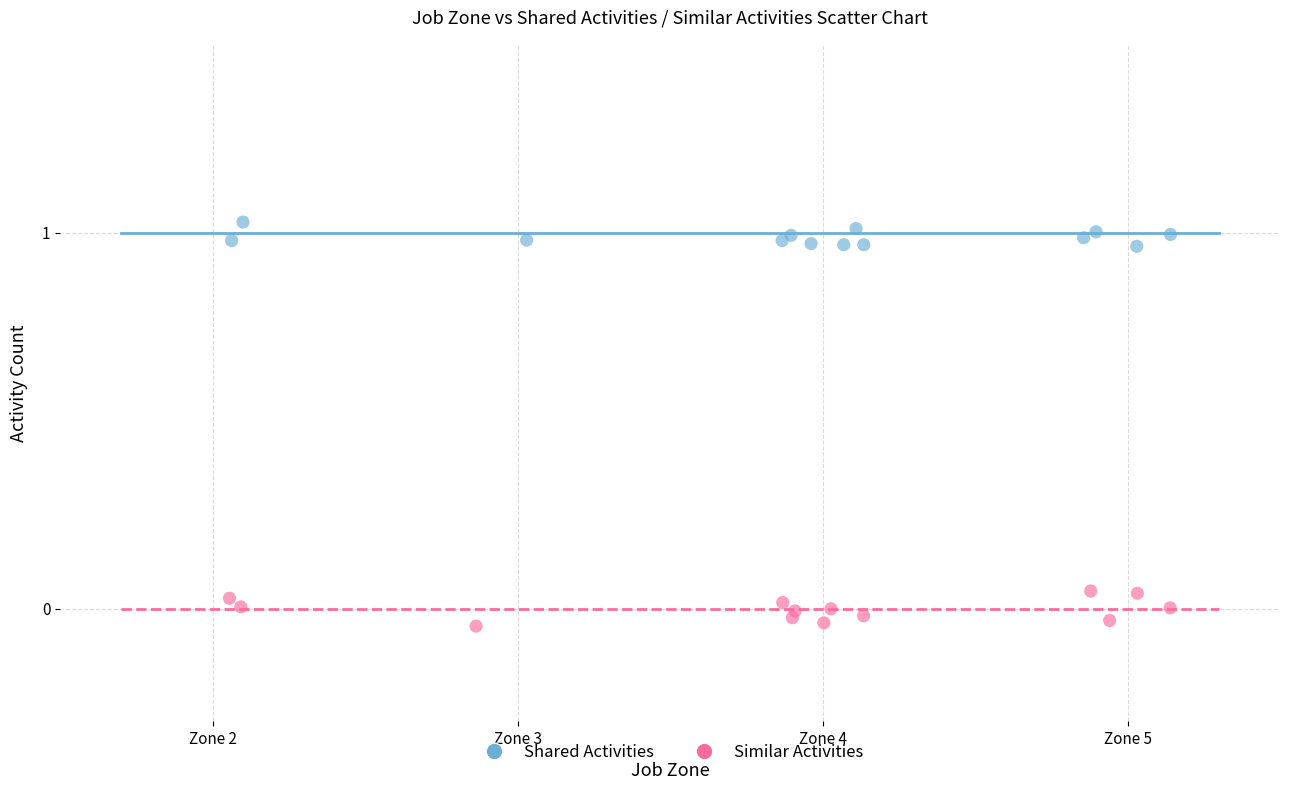

Which series reaches the minimum Y coordinate?

Similar Activities